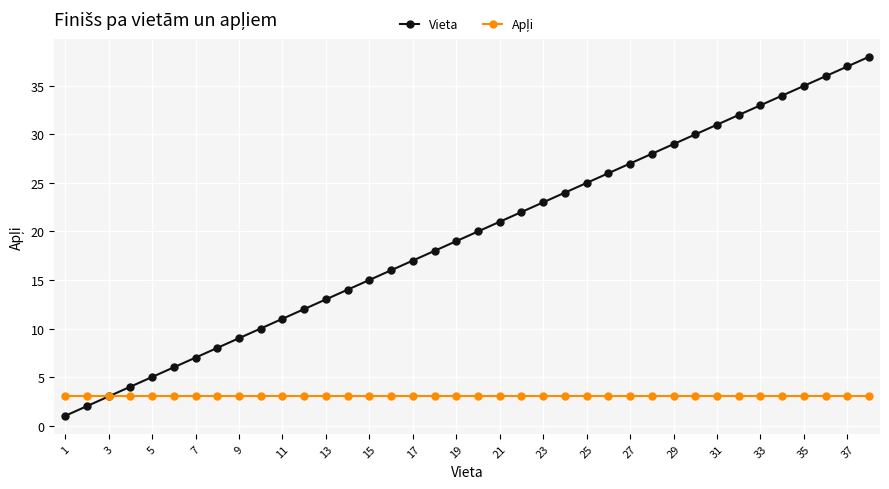

Which series has the largest range (max minus min)?

Vieta